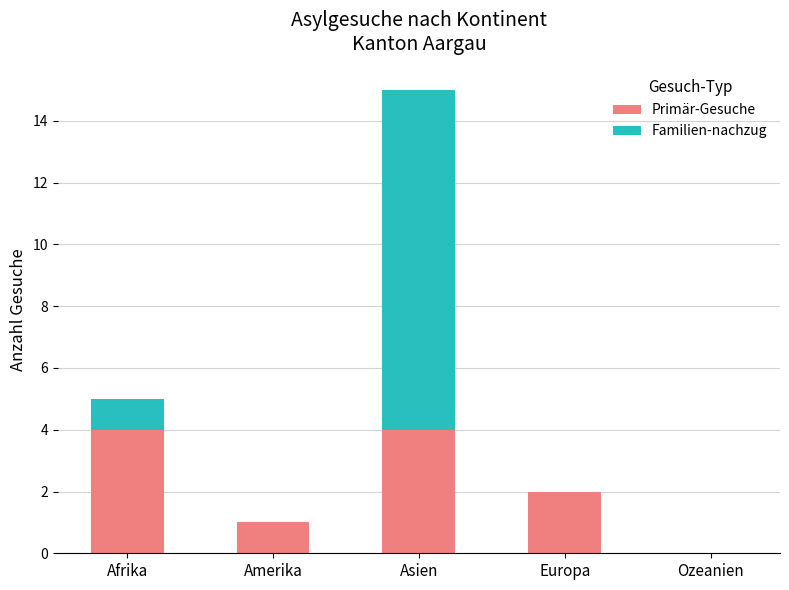

What is the total value across all series at Afrika?

5